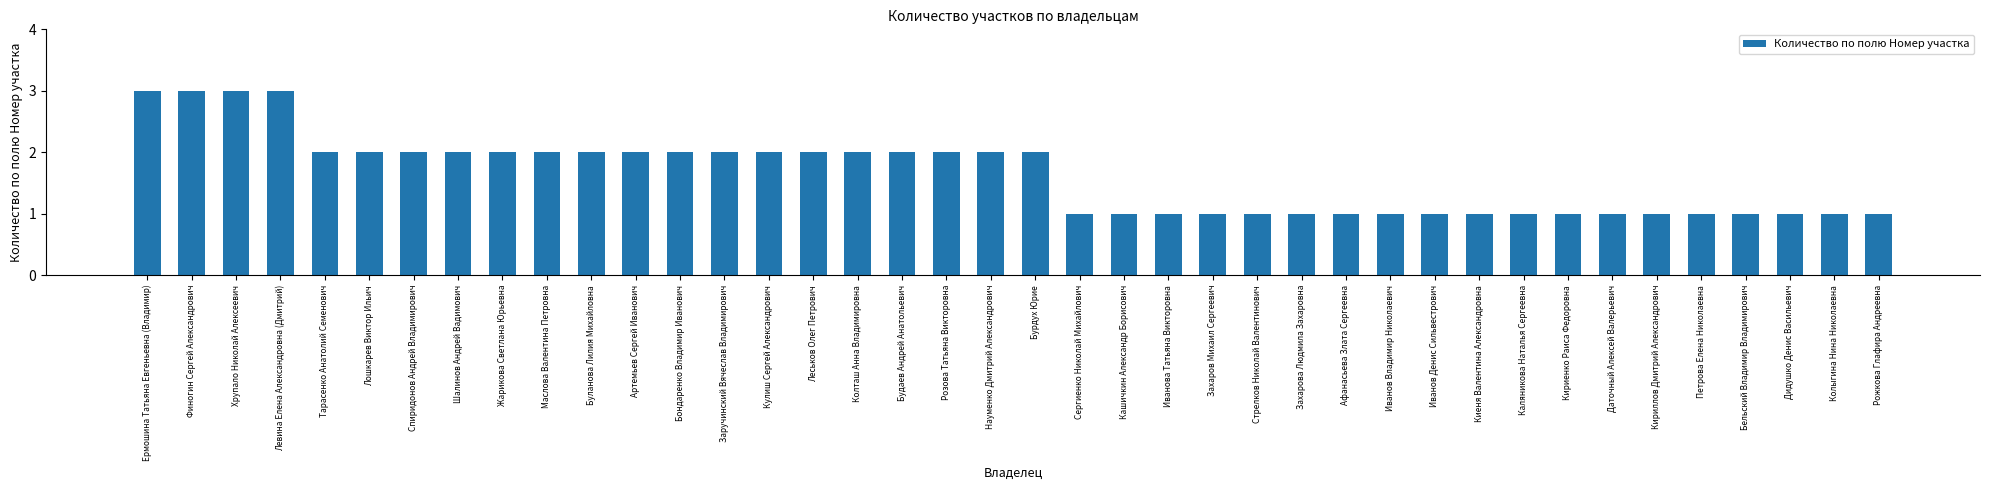

Reading right to left, what are all the values shown in this chart?

Рожкова Глафира Андреевна=1	Колыгина Нина Николаевна=1	Дидушко Денис Васильевич=1	Бельский Владимир Владимирович=1	Петрова Елена Николаевна=1	Кириллов Дмитрий Александрович=1	Даточный Алексей Валерьевич=1	Кириенко Раиса Федоровна=1	Каляникова Наталья Сергеевна=1	Киеня Валентина Александровна=1	Иванов Денис Сильвестрович=1	Иванов Владимир Николаевич=1	Афанасьева Злата Сергеевна=1	Захарова Людмила Захаровна=1	Стрелков Николай Валентинович=1	Захаров Михаил Сергеевич=1	Иванова Татьяна Викторовна=1	Кашичкин Александр Борисович=1	Сергиенко Николай Михайлович=1	Бурдух Юрие=2	Науменко Дмитрий Александрович=2	Розова Татьяна Викторовна=2	Будаев Андрей Анатольевич=2	Колташ Анна Владимировна=2	Леськов Олег Петрович=2	Кулиш Сергей Александрович=2	Заручинский Вячеслав Владимирович=2	Бондаренко Владимир Иванович=2	Артемьев Сергей Иванович=2	Буланова Лилия Михайловна=2	Маслова Валентина Петровна=2	Жарикова Светлана Юрьевна=2	Шалинов Андрей Вадимович=2	Спиридонов Андрей Владимирович=2	Лошкарев Виктор Ильич=2	Тарасенко Анатолий Семенович=2	Левина Елена Александровна (Дмитрий)=3	Хрупало Николай Алексеевич=3	Финогин Сергей Александрович=3	Ермошина Татьяна Евгеньевна (Владимир)=3